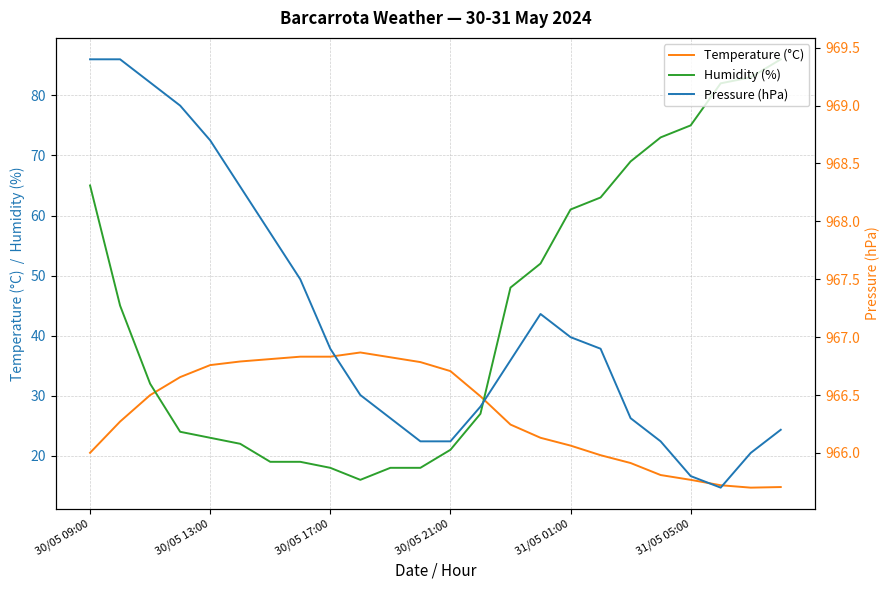

How many intersections are there between Humidity (%) and Temperature (°C)?

2